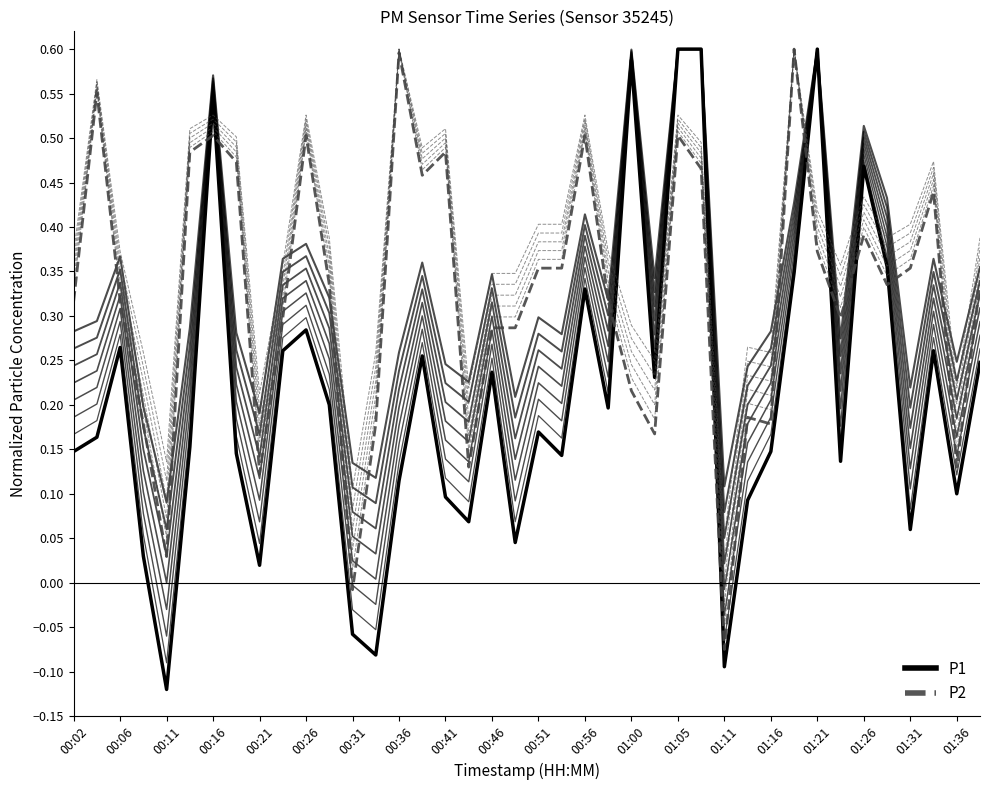

How many values in the P2 series exceed 0?

38